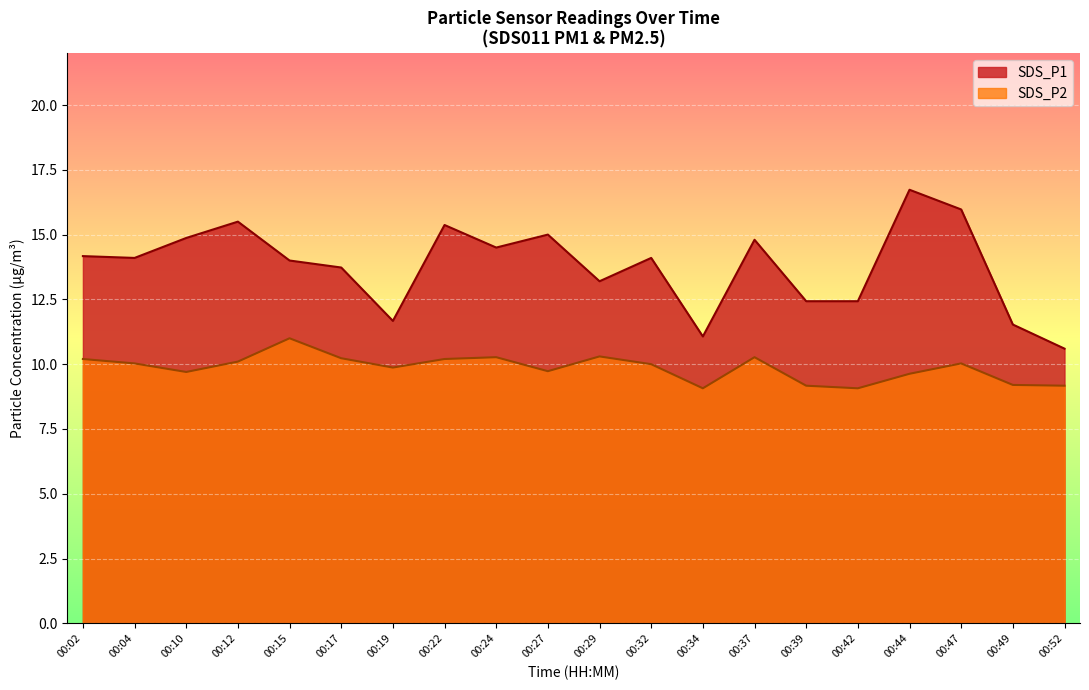

The value of SDS_P1 at 11:42 is 25.1. True or false?

False